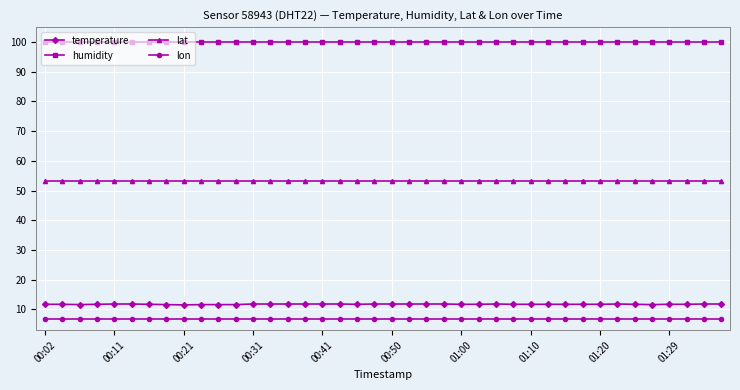

Count the number of categories in the chart.

40